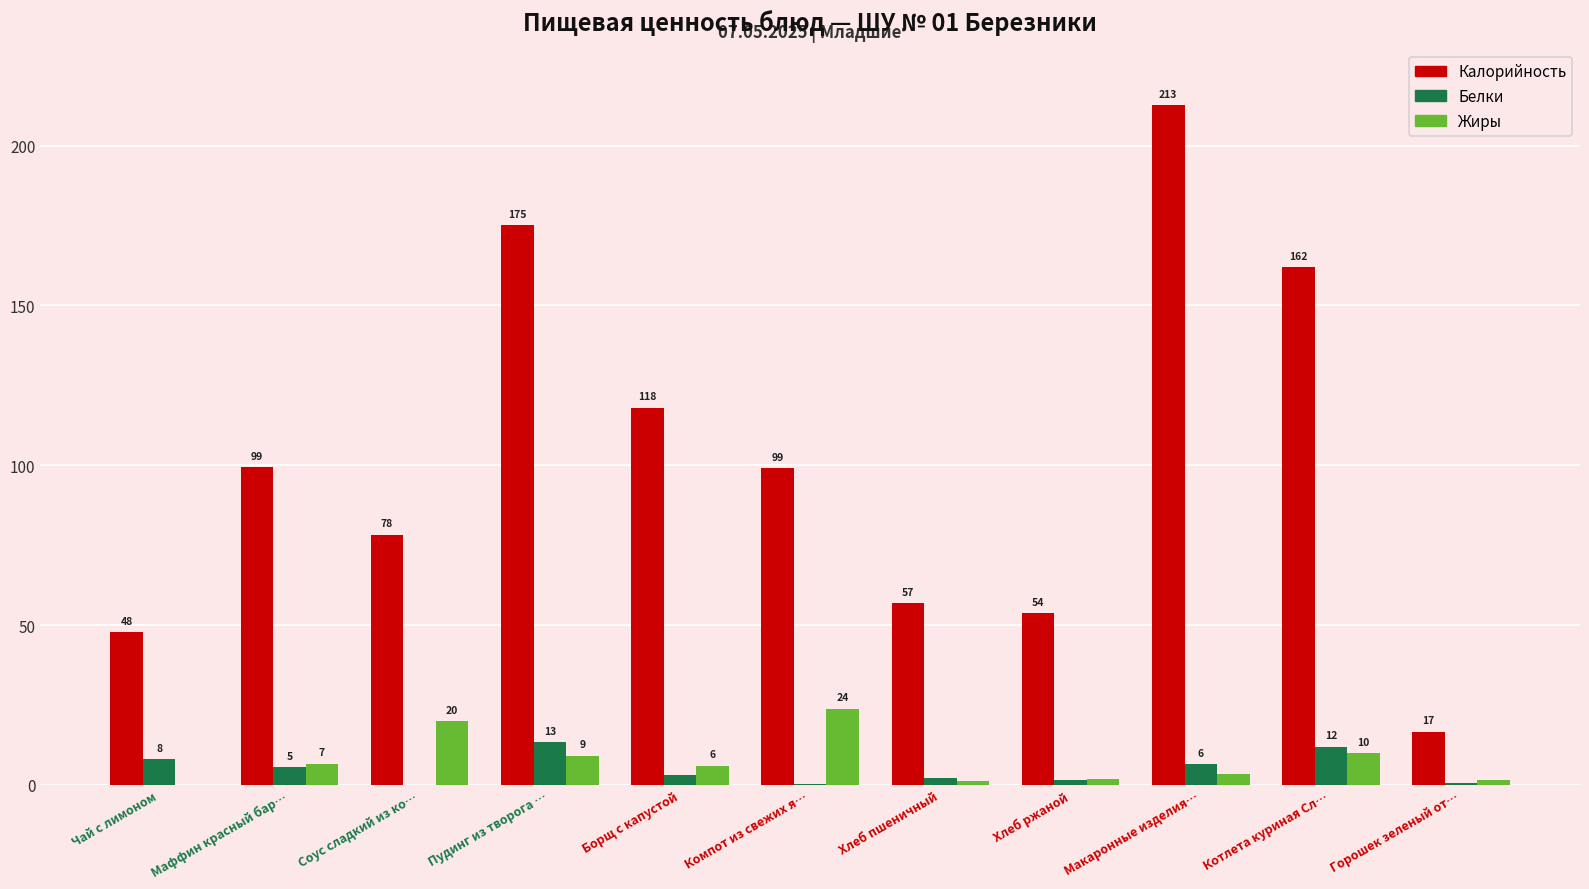

At which label is Калорийность closest to 114?

Борщ с капустой